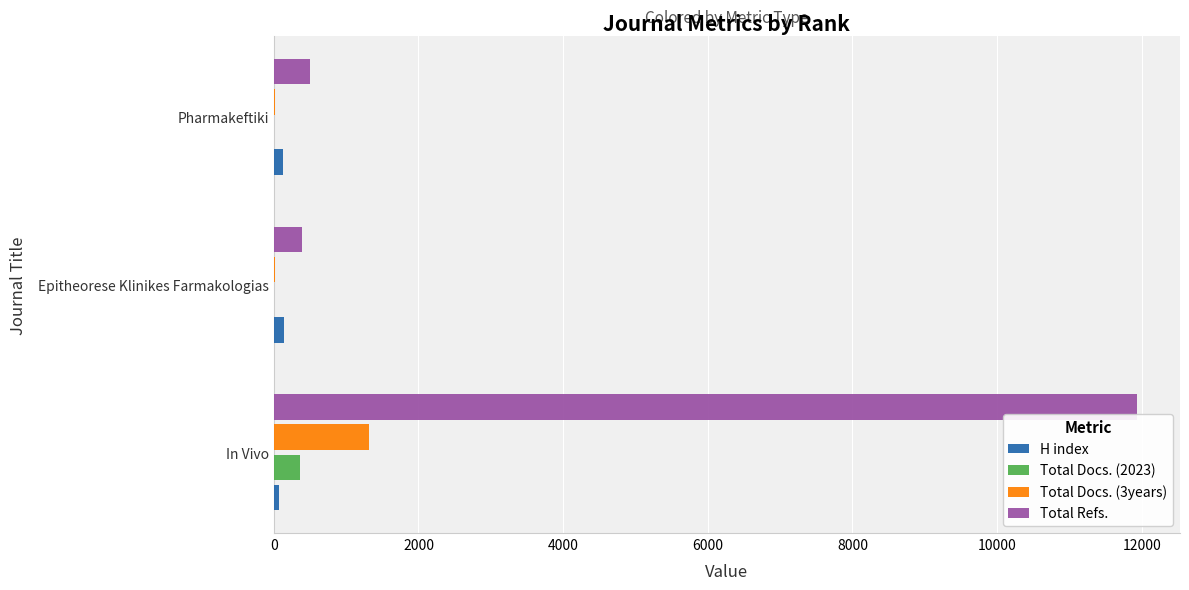

Which series has the largest total across all categories?

Total Refs.